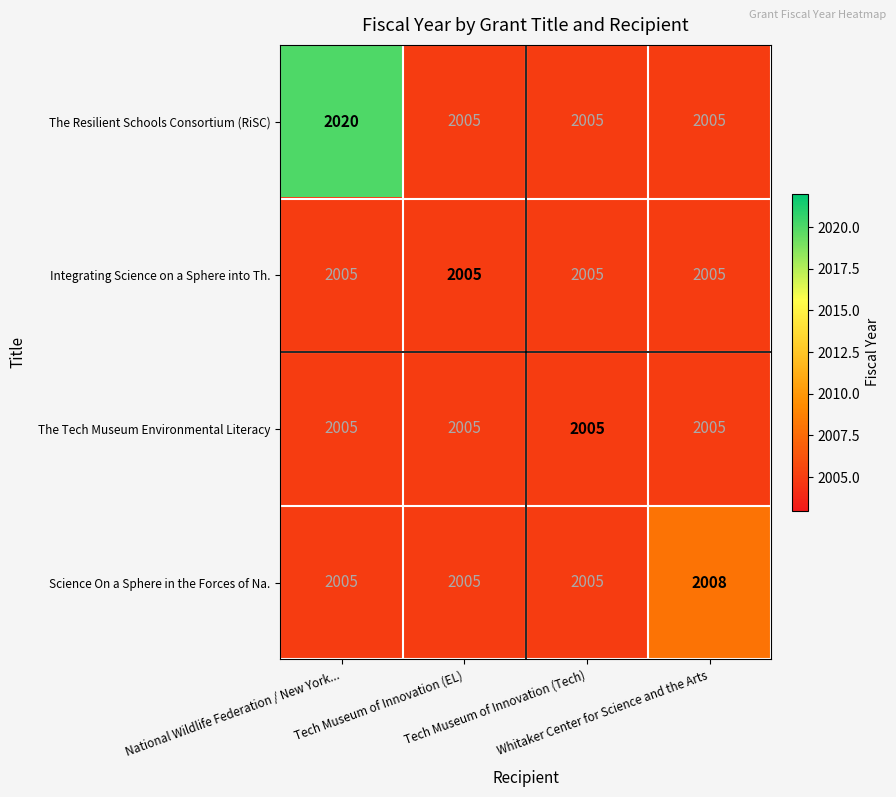

What is the minimum value for The Resilient Schools Consortium (RiSC)?

2005